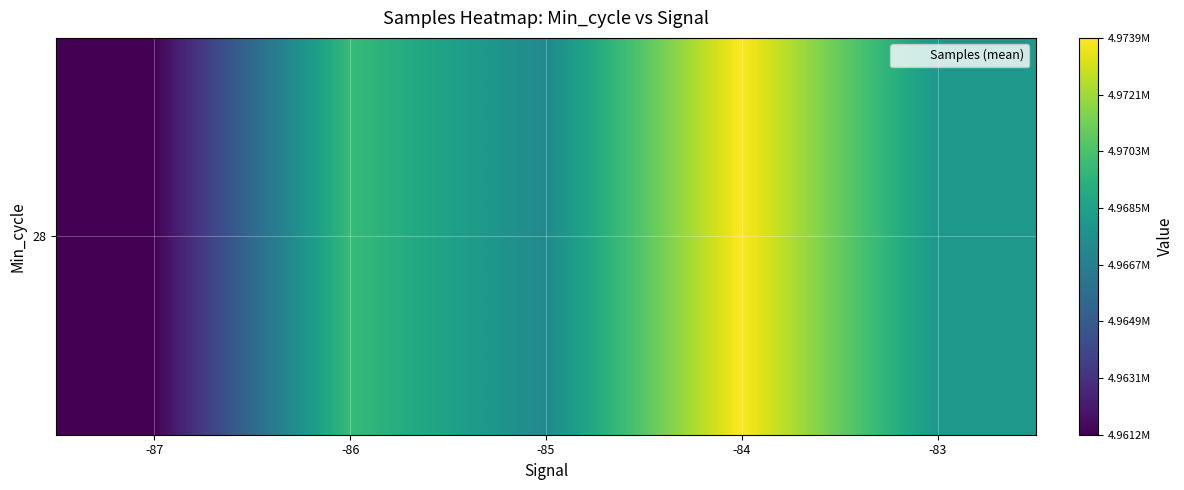

True or false: the data shows 4961242.0 at -87.

True